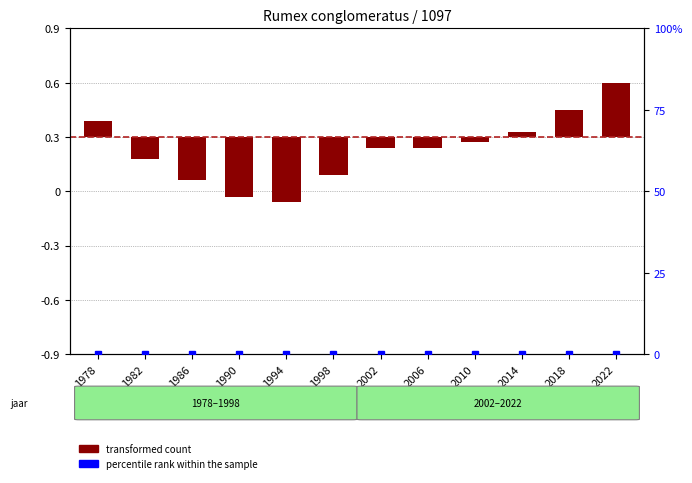

List the series in order of their overall mean, lowest first.

transformed count, percentile rank within the sample